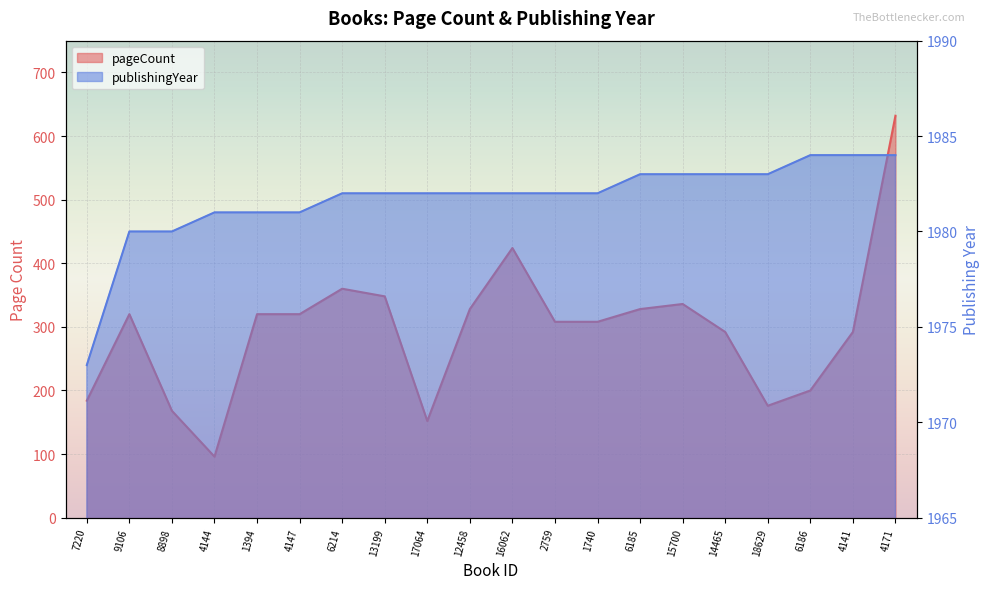

True or false: pageCount has a value of 497 at 14465.

False